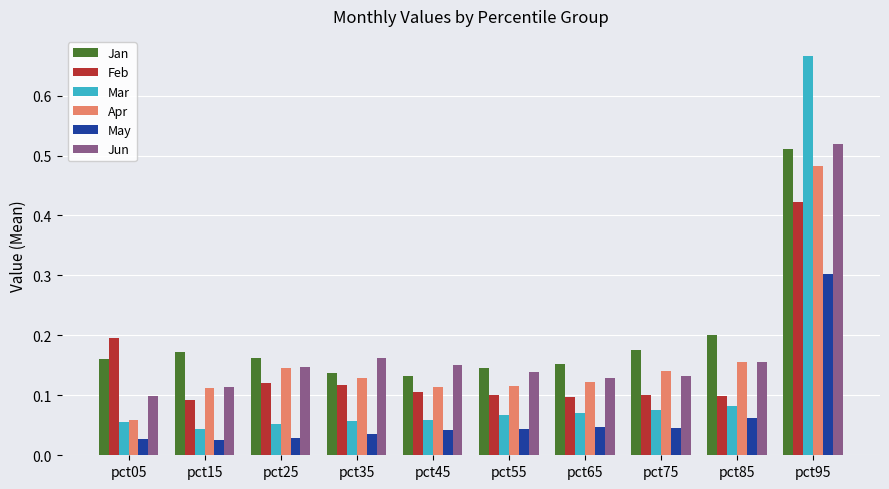

What is the sum of the May values at pct95 and pct15?

0.3